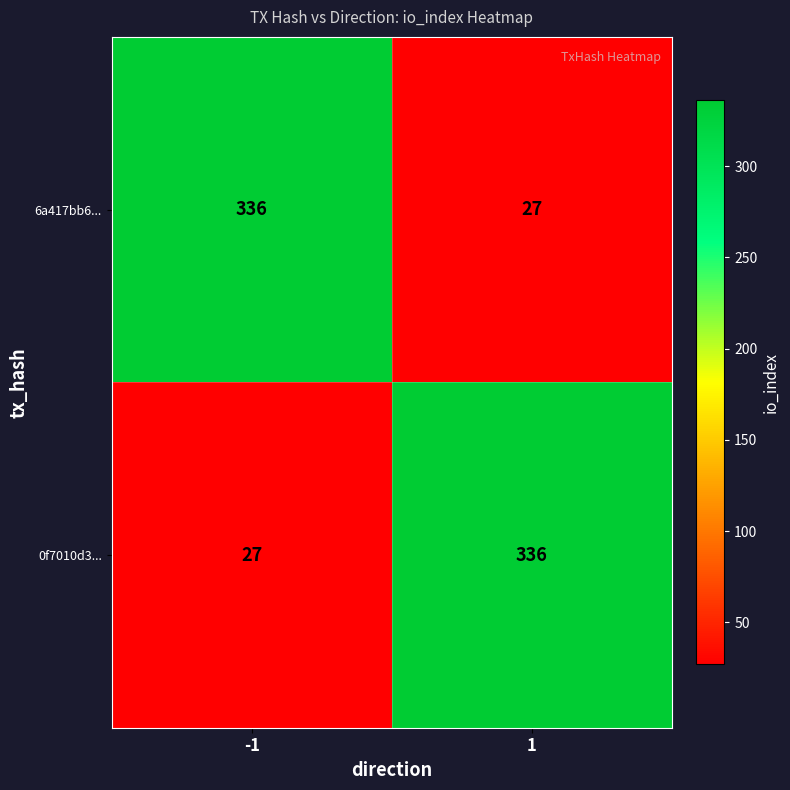

What is the total value across all series at -1?

363